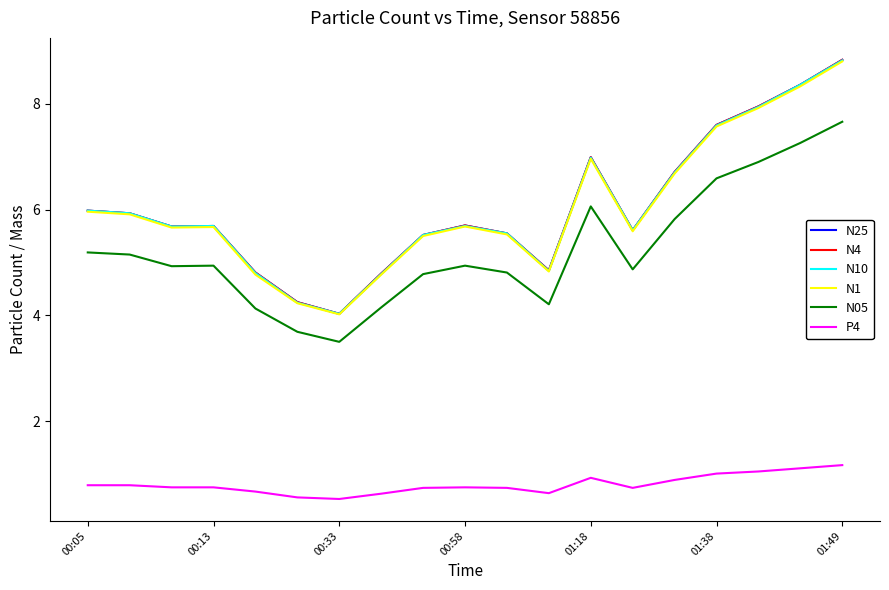

True or false: P4 and N05 intersect in this chart.

False